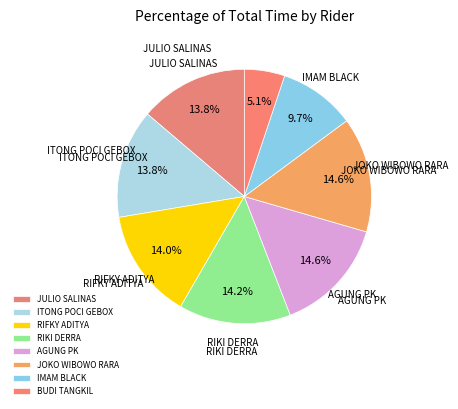

Which category has the biggest portion of the pie?

JOKO WIBOWO RARA